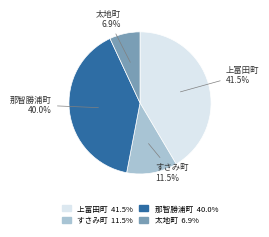

Approximately how many times larger is the value at 那智勝浦町 compared to 上富田町?

1.0